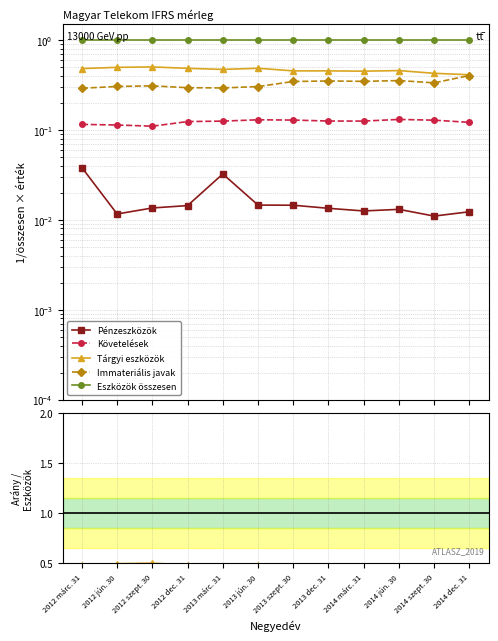

True or false: Követelések has a value of 0.2 at 2013 dec. 31.

False